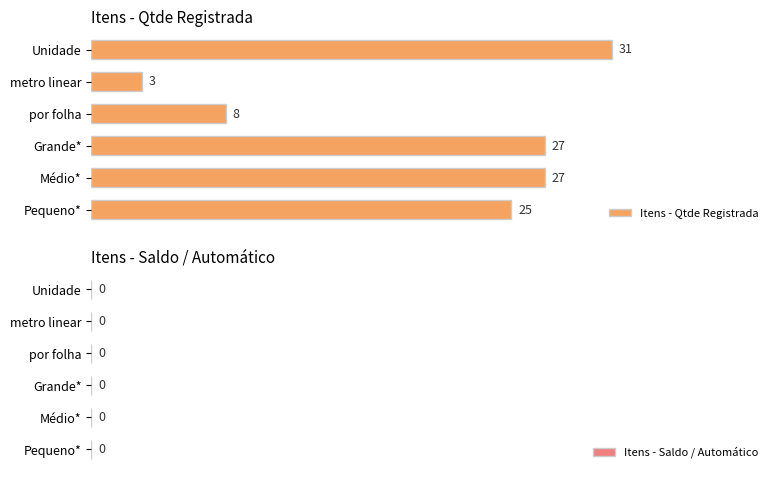

The chart shows a value of 11 at Grande*. True or false?

False